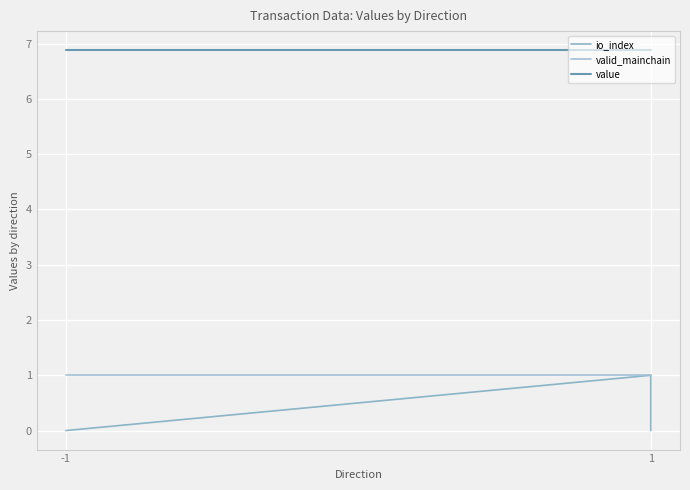

Count the number of data series in this chart.

3